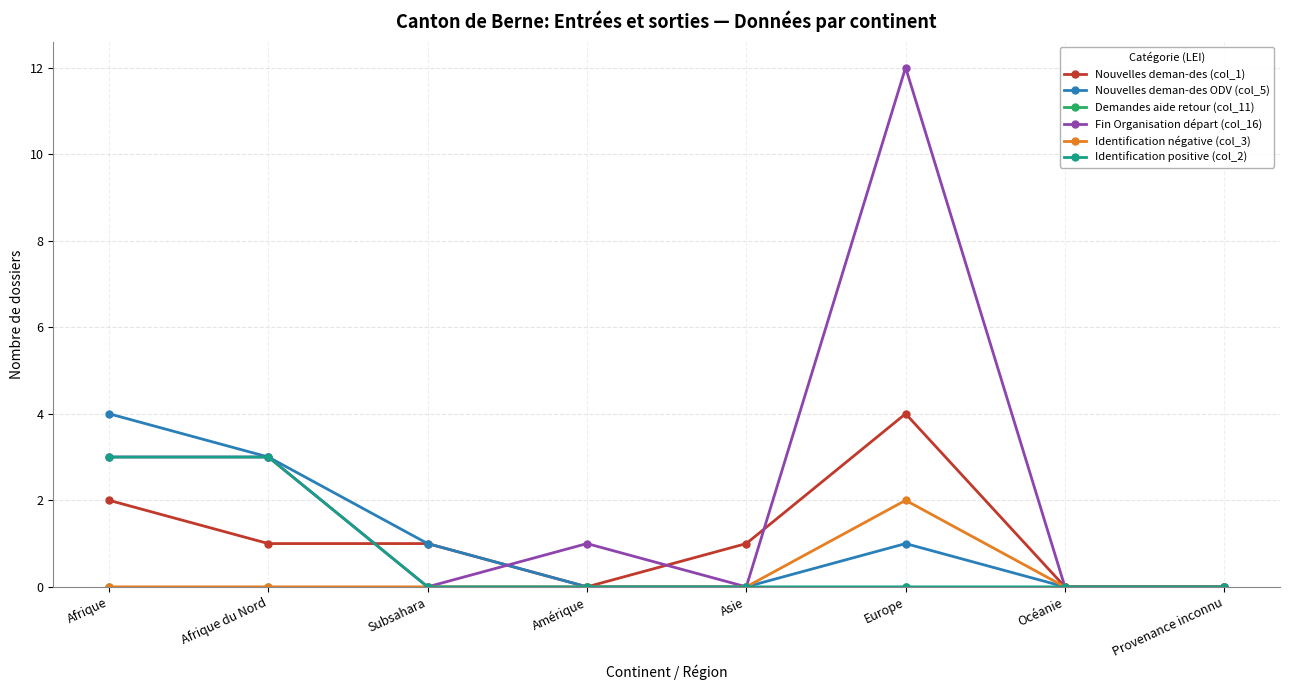

At which category does Fin Organisation départ (col_16) reach its first local valley?

Subsahara